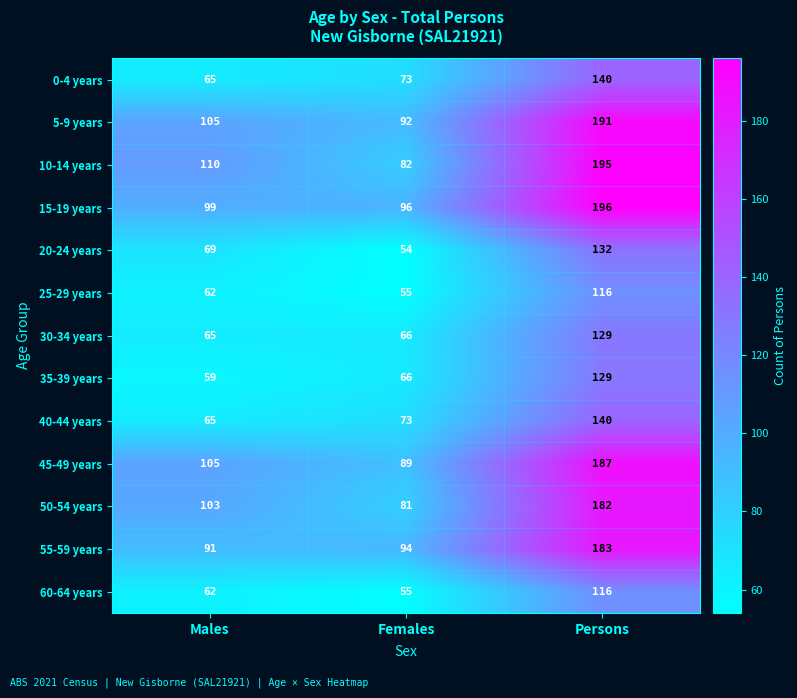

Is the value of 10-14 years at Females greater than the value of 45-49 years at Persons?

No